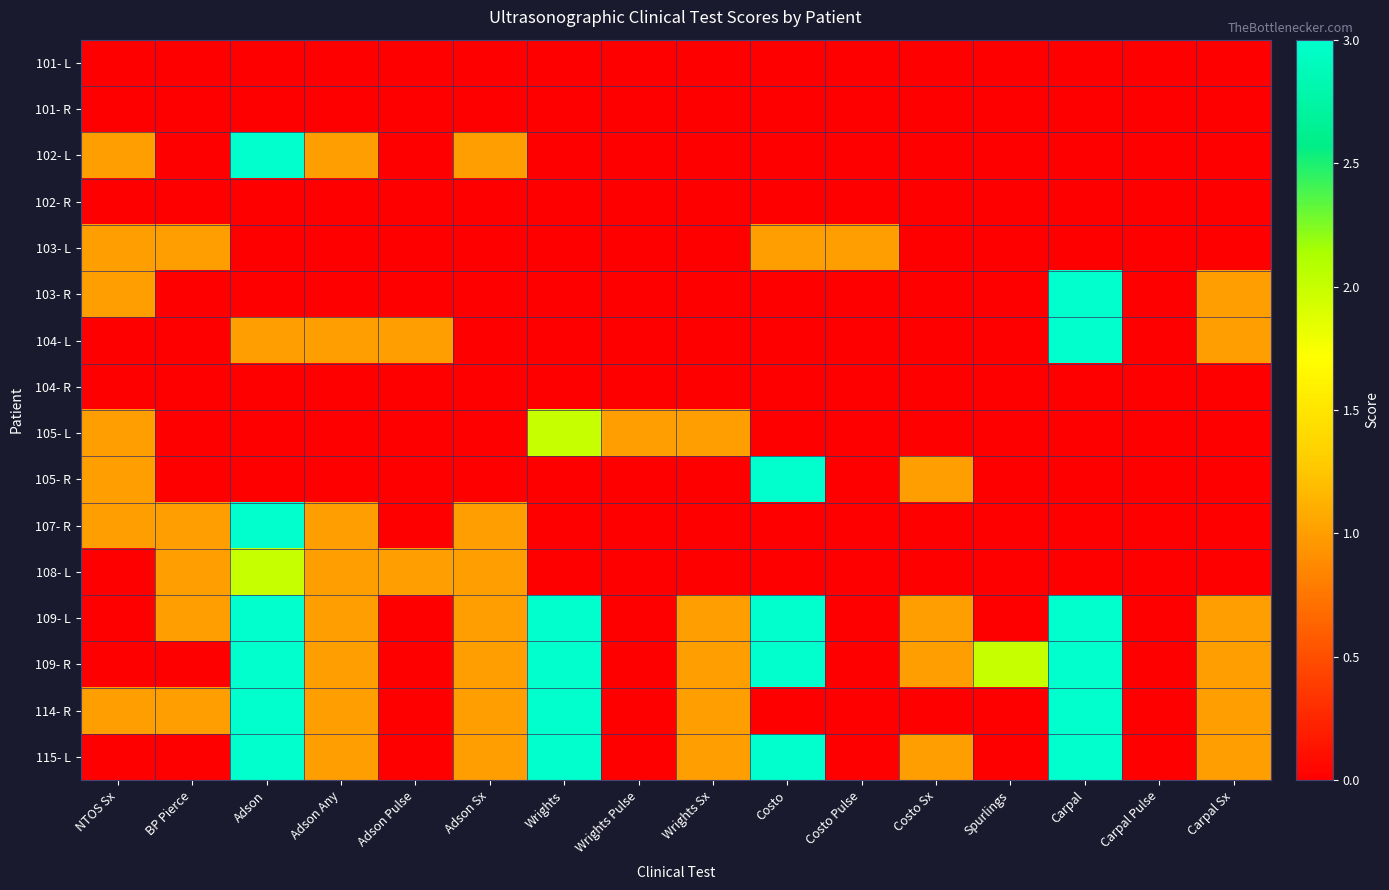

Count the number of data series in this chart.

16